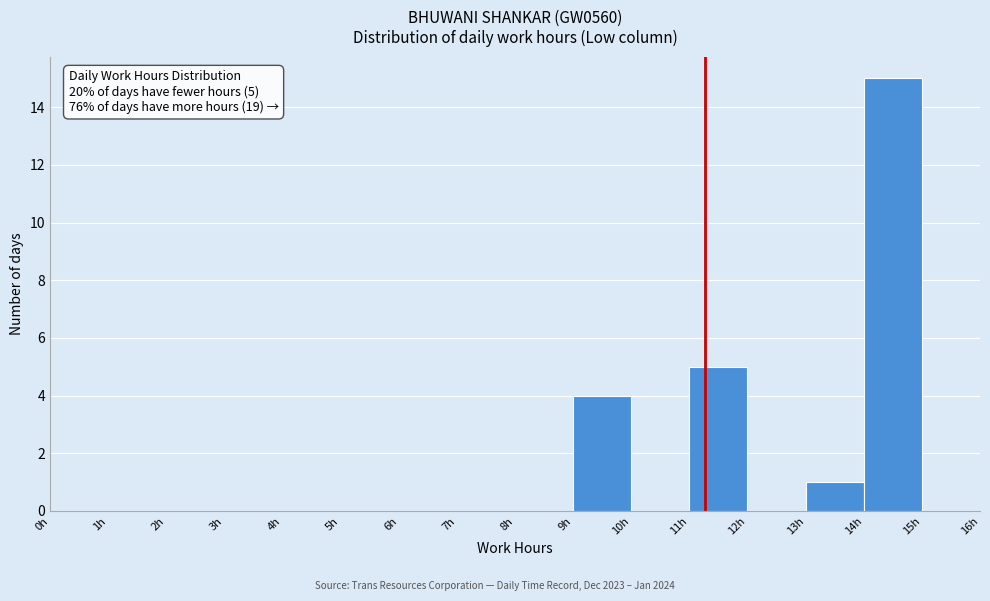

Which range on the x-axis has the tallest bar?

14 to 15